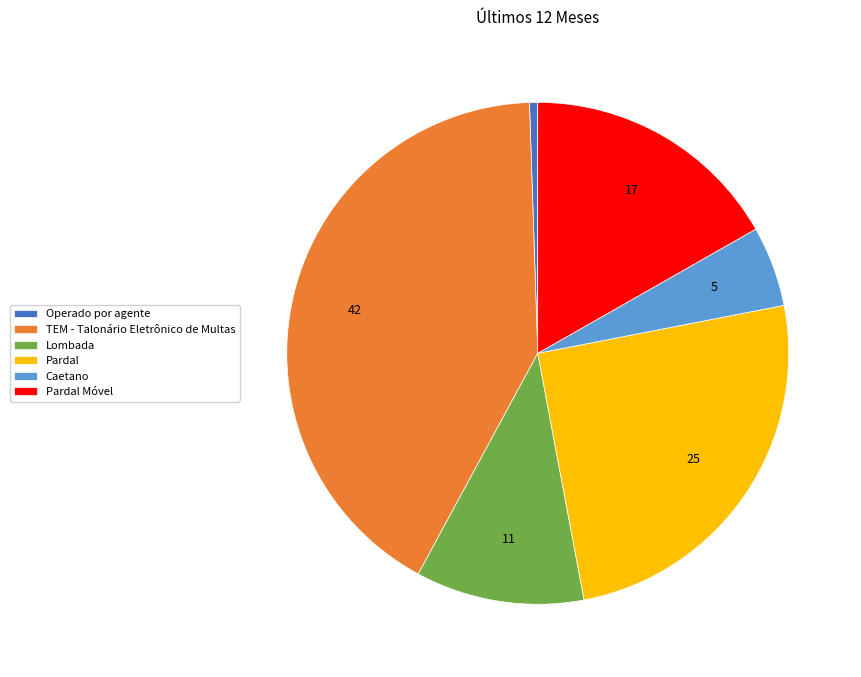

Approximately how many times larger is the value at Operado por agente compared to Caetano?

0.1